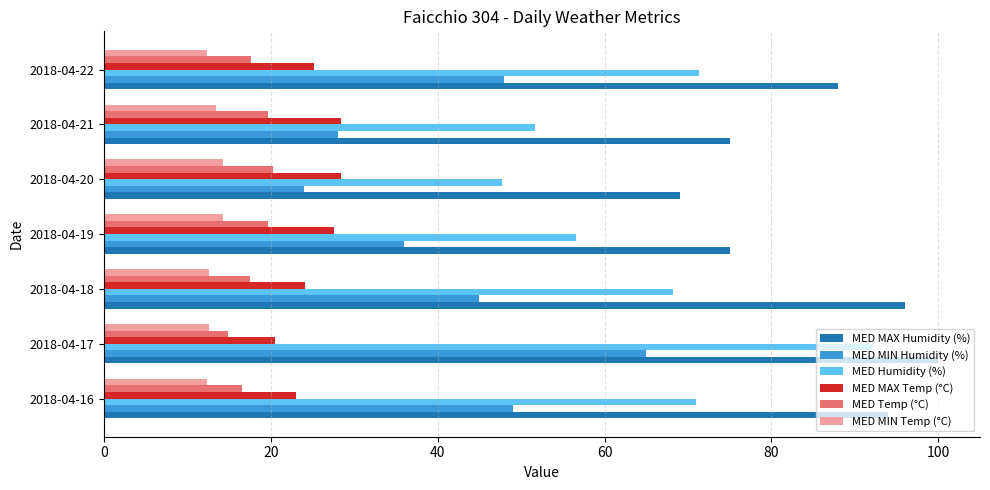

Which series has the widest spread of values?

MED Humidity (%)